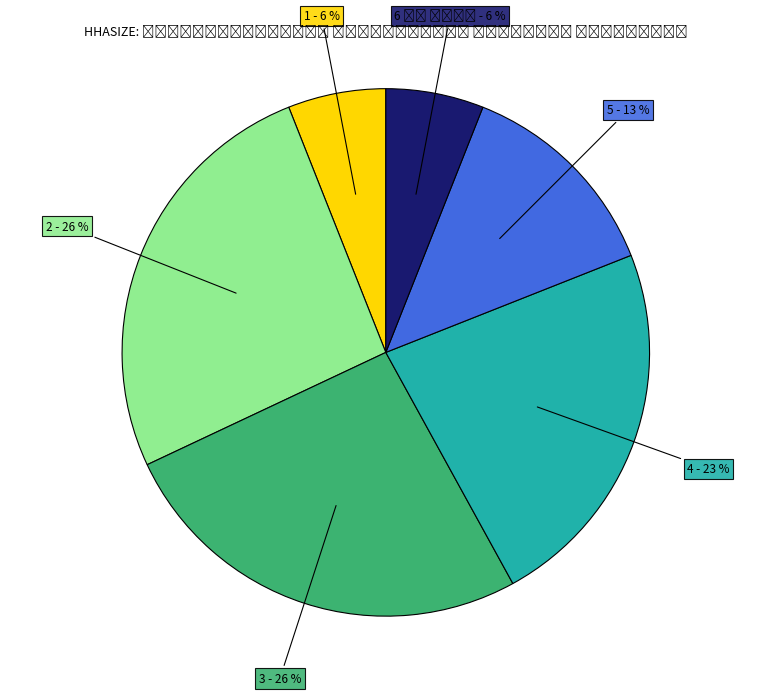

To the nearest percent, what is the difference between the largest and smallest slice percentages?

20%